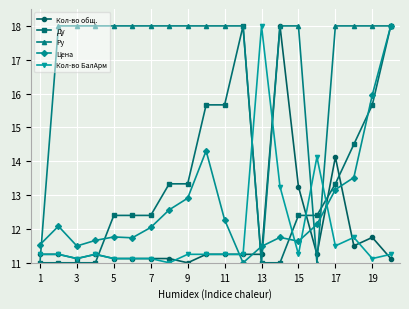

True or false: Кол-во общ. and Цена cross at least once.

True